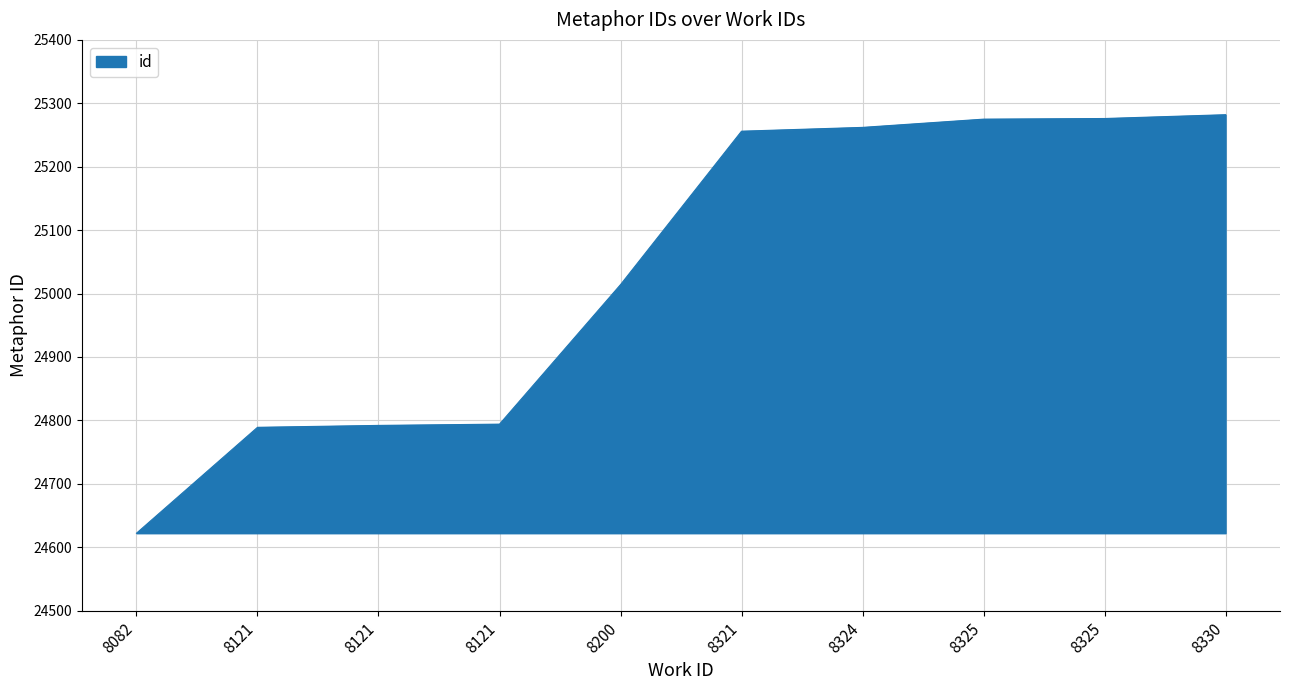

Which category has the highest value across all series?

8330